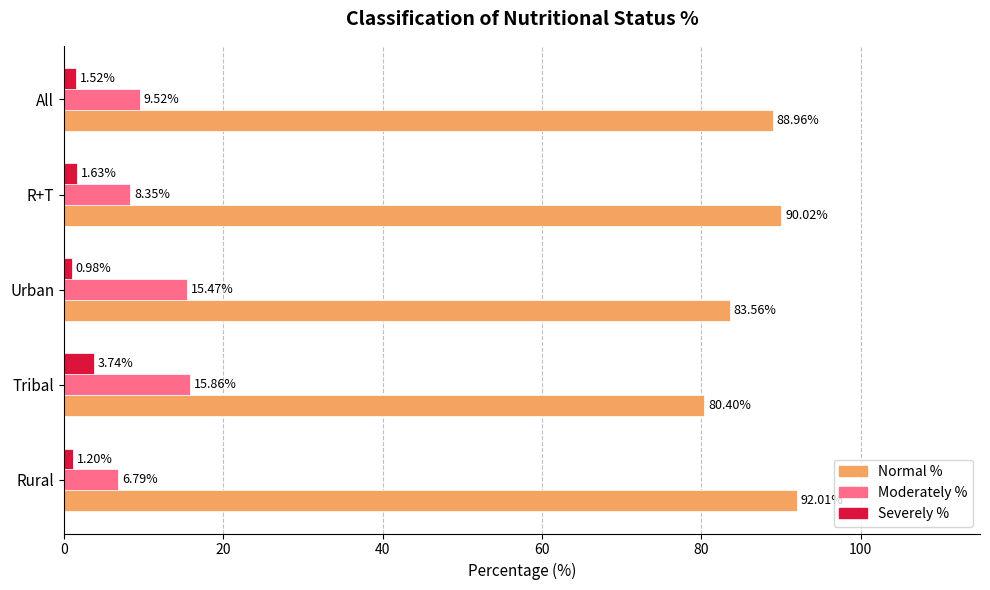

At which label is Moderately % closest to 11?

All